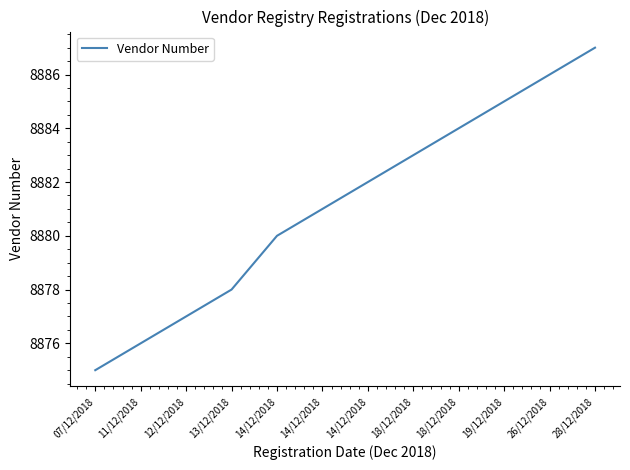

What is the difference between the values at 19/12/2018 and 13/12/2018?

7